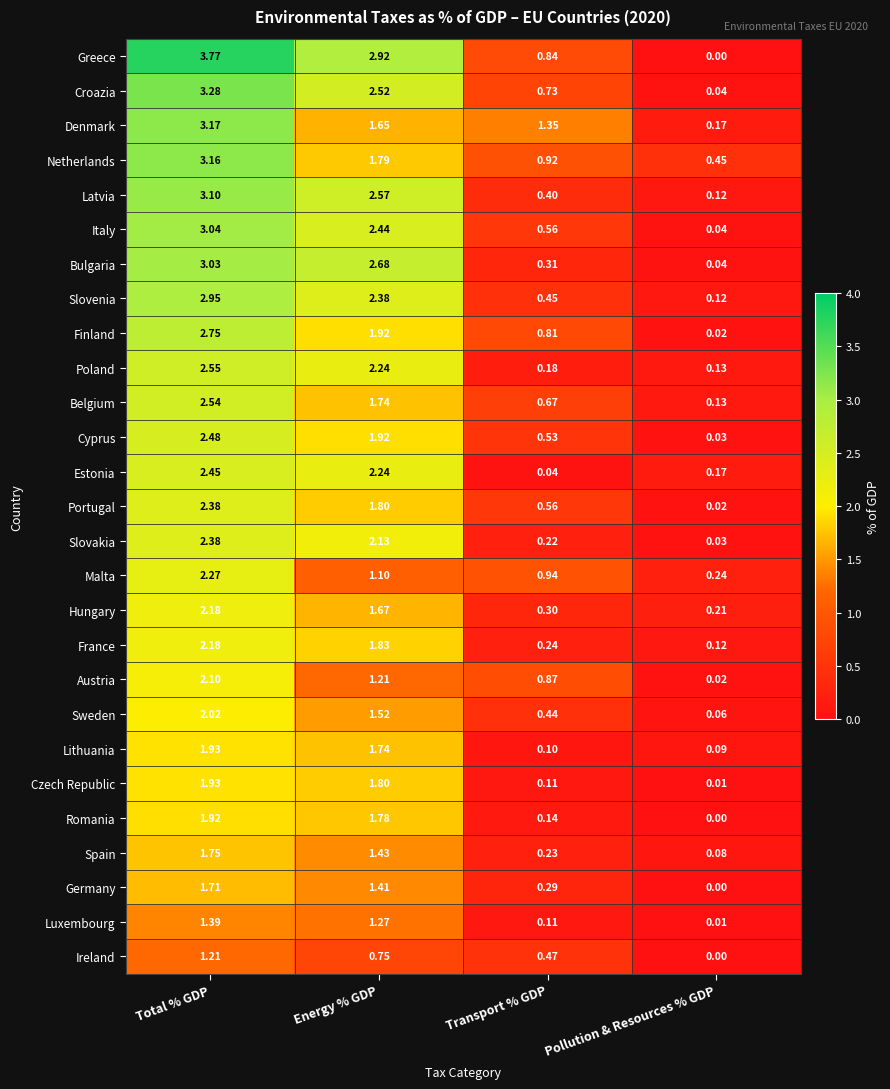

At how many categories does at least one series exceed 1?

3